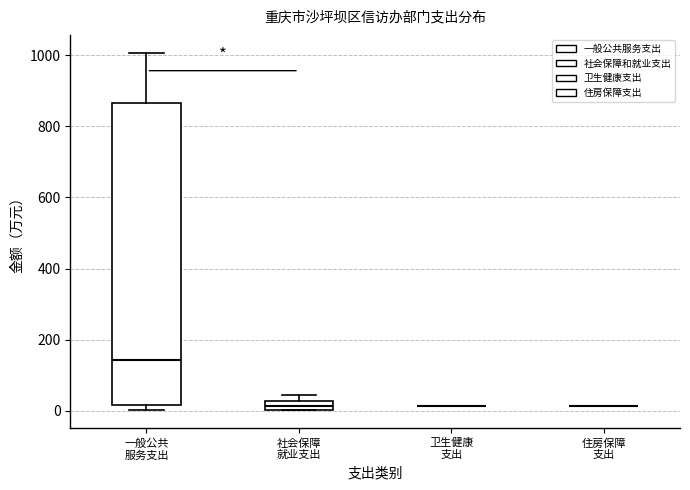

Where is the upper edge of the box for 社会保障 就业支出 on the y-axis? The values are not printed on the chart, so give them approximately, as read against the axis.

20